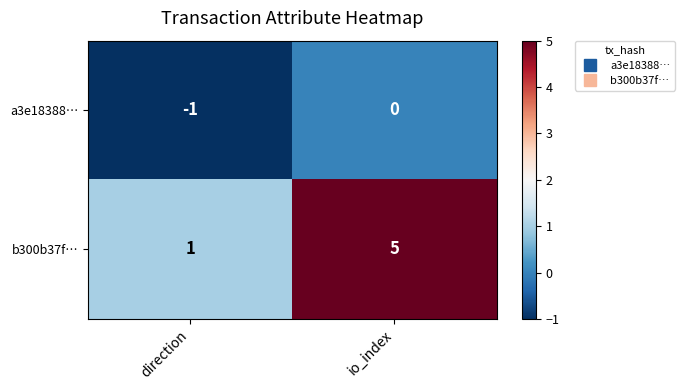

At which label is b300b37f… closest to 3?

direction